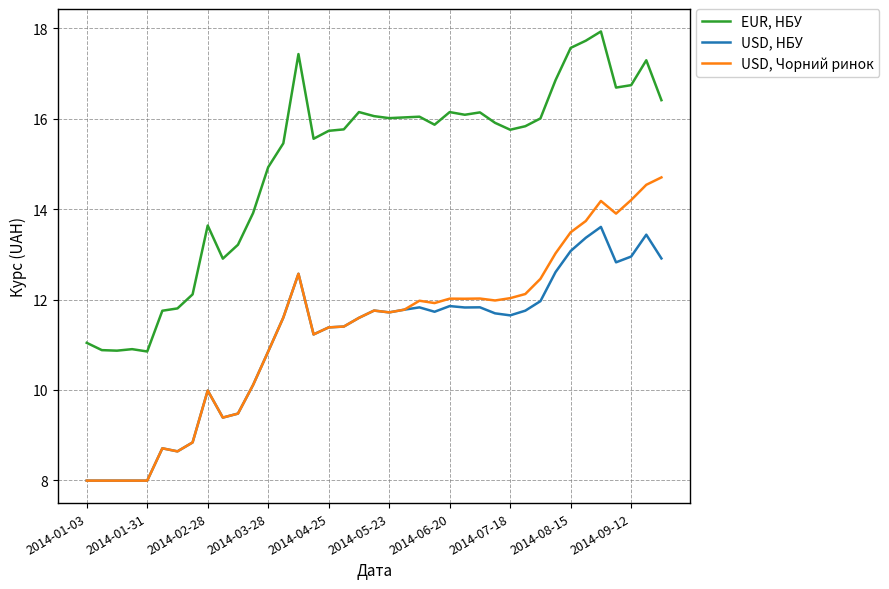

True or false: USD, Чорний ринок and EUR, НБУ cross at least once.

False